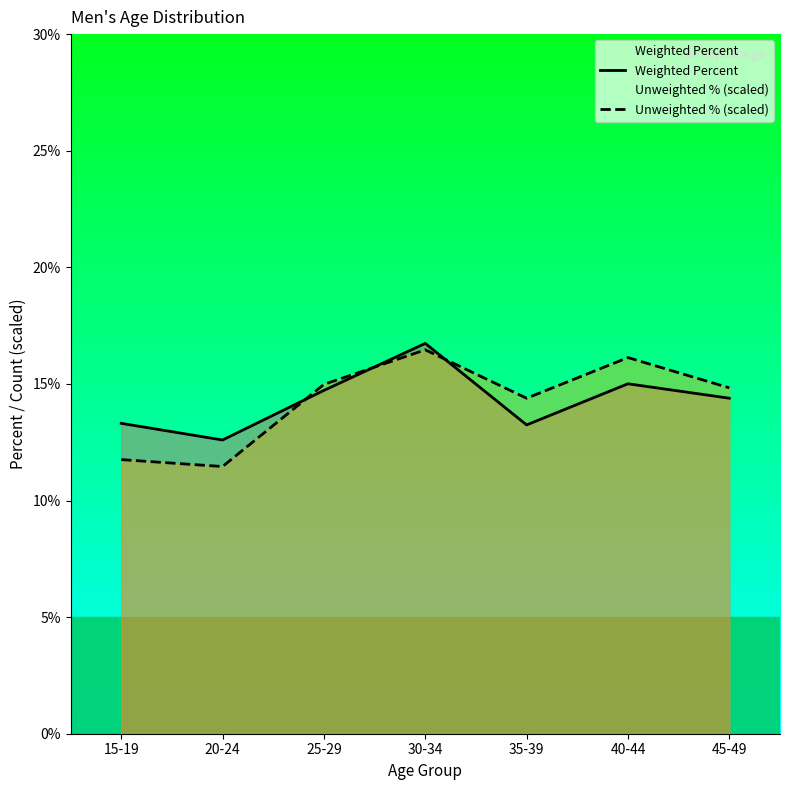

Reading left to right, list all the values displayed in this chart.

Weighted Percent: 15-19=13.3	20-24=12.6	25-29=14.7	30-34=16.7	35-39=13.2	40-44=15.0	45-49=14.4
Unweighted % (scaled): 15-19=11.8	20-24=11.5	25-29=15.0	30-34=16.5	35-39=14.4	40-44=16.1	45-49=14.8